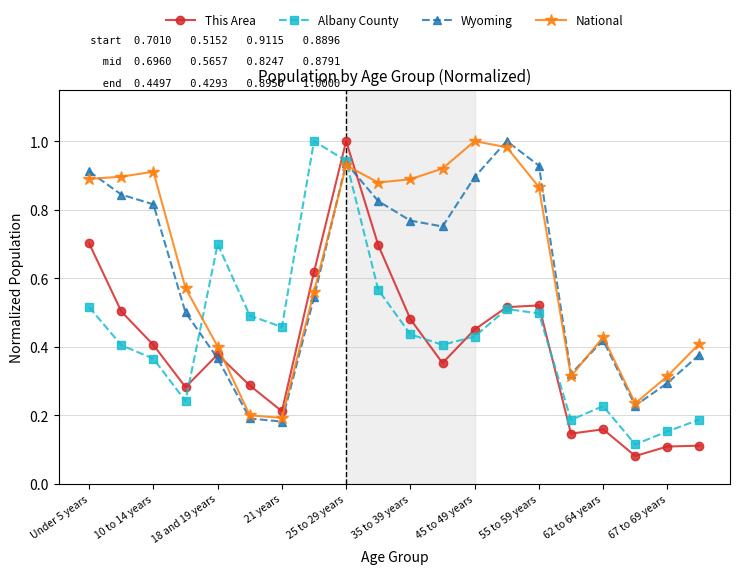

At how many categories does at least one series exceed 0?

20